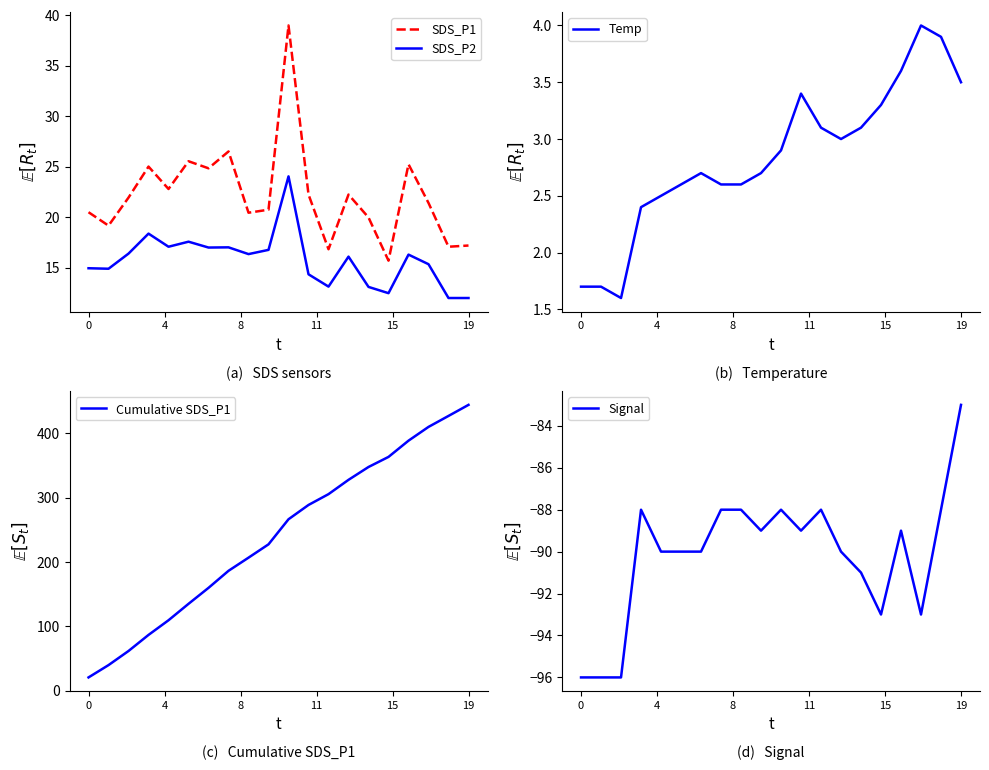

How many lines are shown in the chart?

5